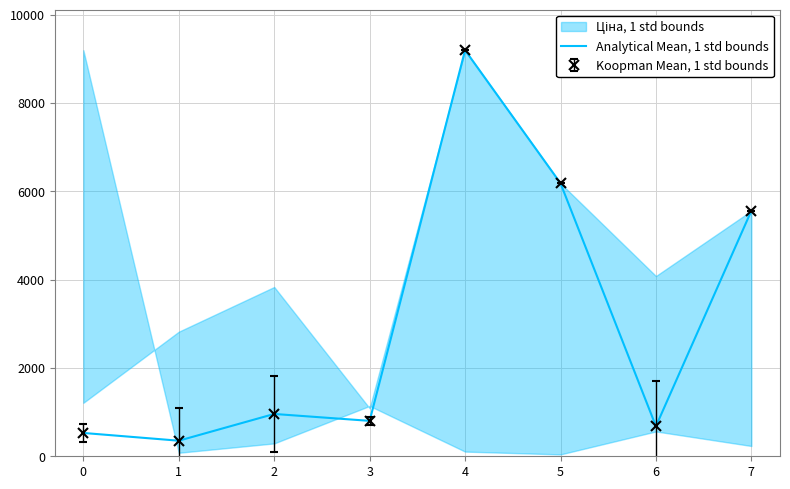

What is the value of the 6th point from the left?

6182.6